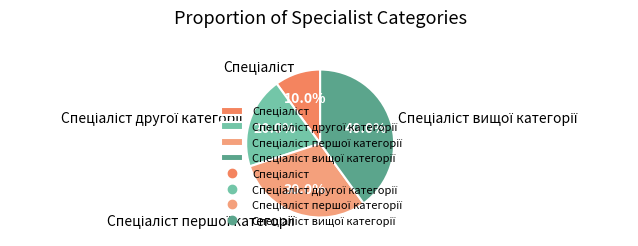

Is there a majority slice in this chart?

No